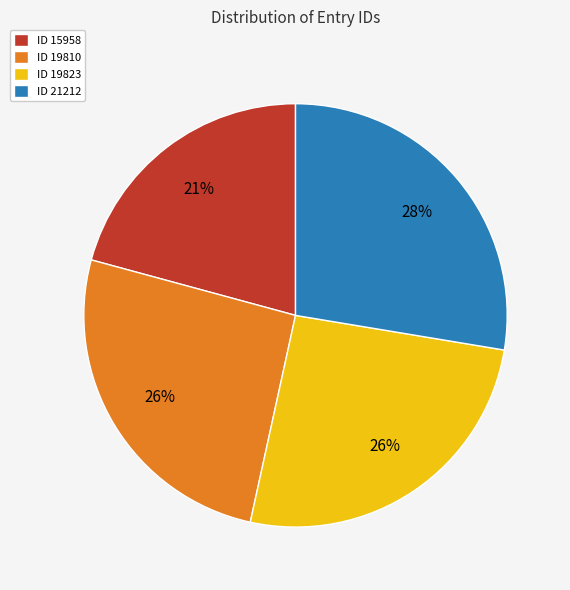

What is the smallest slice in the pie chart?

ID 15958